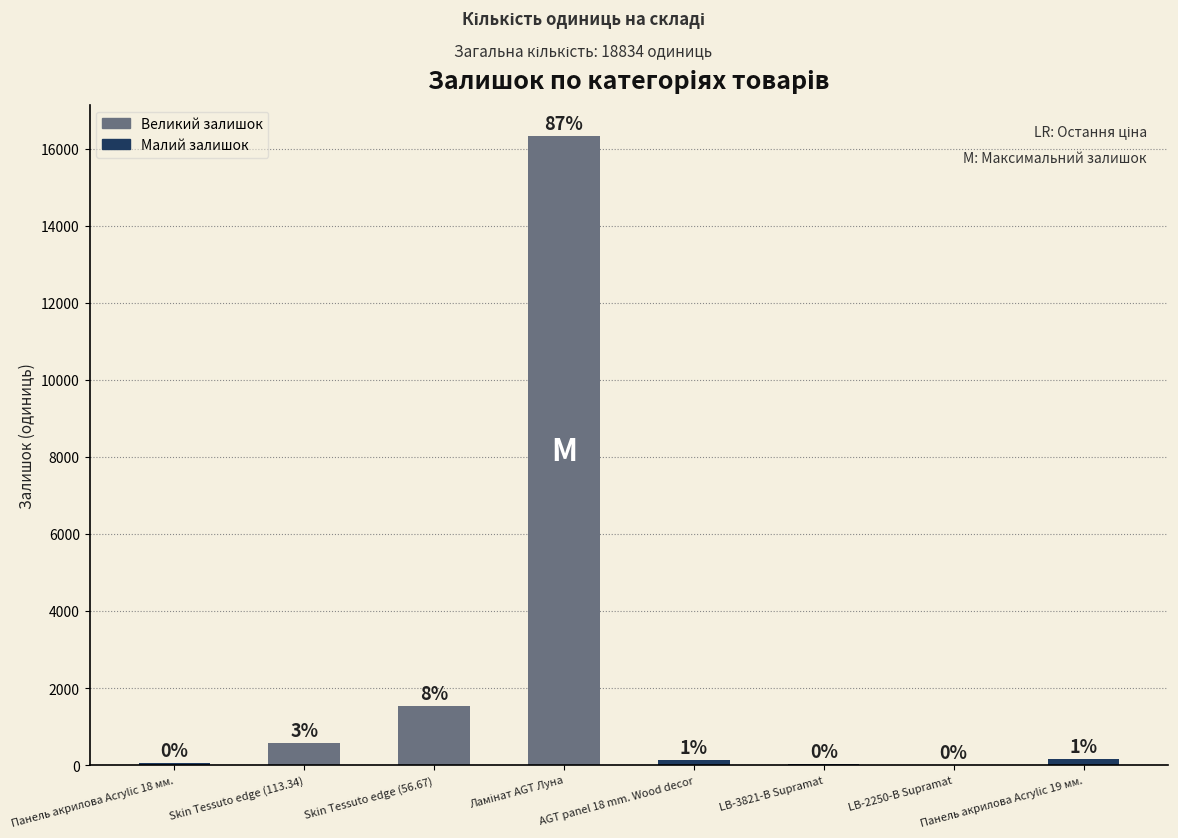

Reading right to left, transcribe all the data shown in this chart.

159	8	24	136	16331	1543	579	54